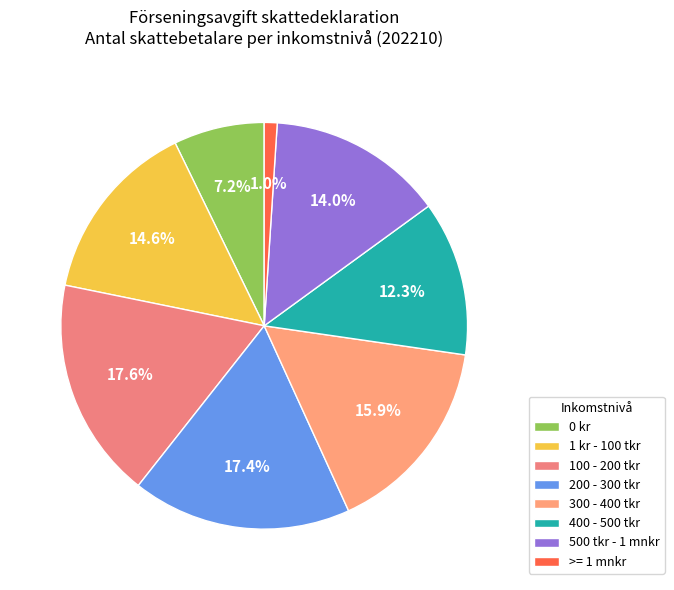

To the nearest percent, what is the difference between the 100 - 200 tkr and >= 1 mnkr slice percentages?

17%